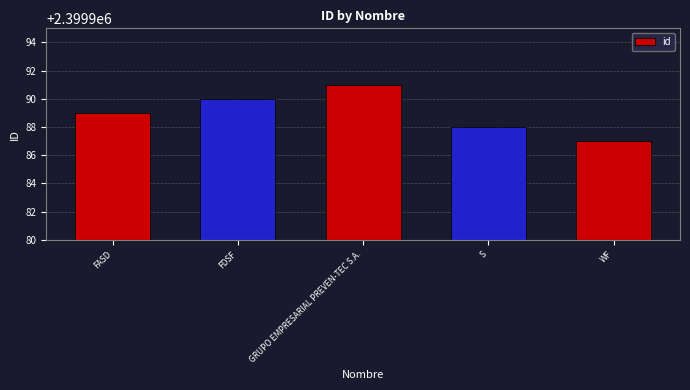

Which label corresponds to the largest value in the chart?

GRUPO EMPRESARIAL PREVEN-TEC S.A.